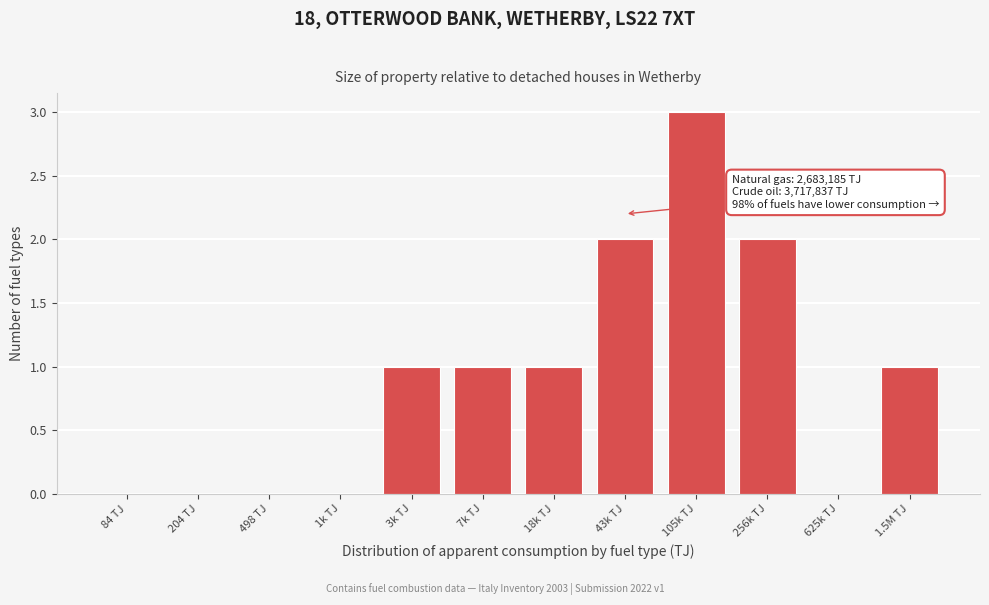

Reading left to right, list all the values displayed in this chart.

84 TJ=0	204 TJ=0	498 TJ=0	1k TJ=0	3k TJ=1	7k TJ=1	18k TJ=1	43k TJ=2	105k TJ=3	256k TJ=2	625k TJ=0	1.5M TJ=1